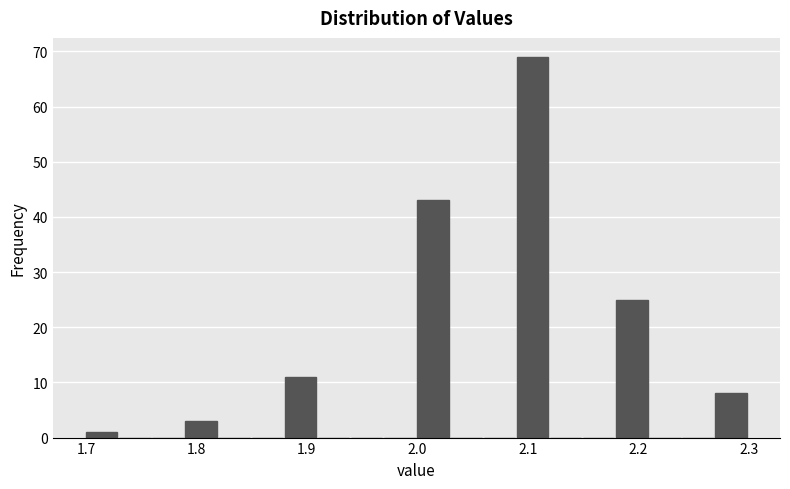

Read against the x-axis, roughly where is the centre of the tallest bar?

2.10